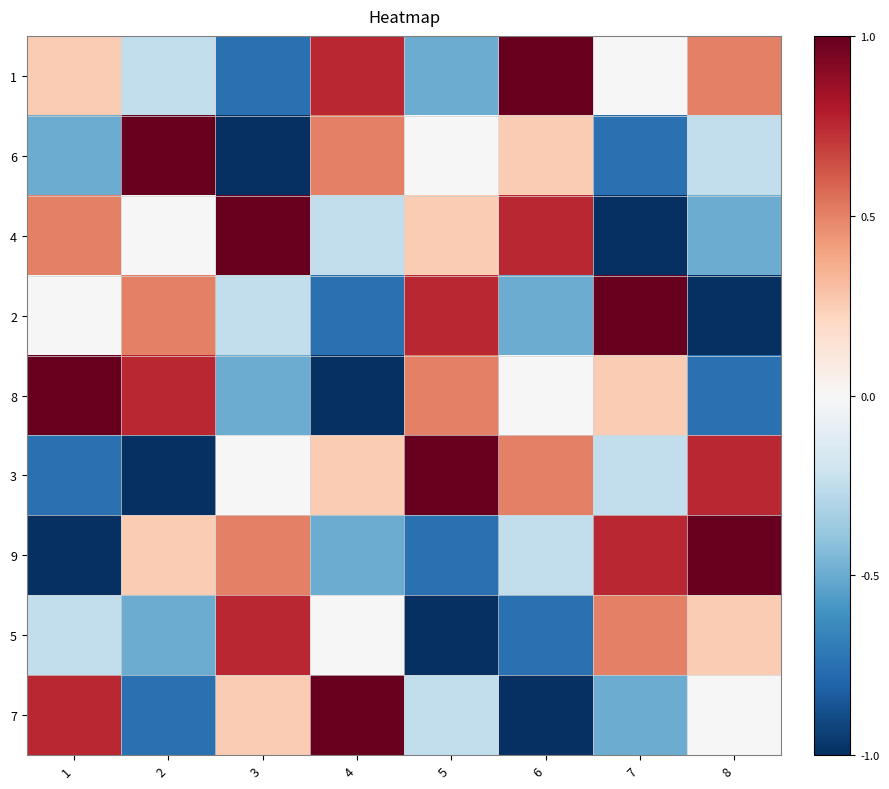

Reading right to left, what are all the values shown in this chart?

1: 8=0.5	7=0.0	6=1.0	5=-0.5	4=0.8	3=-0.8	2=-0.2	1=0.2
6: 8=-0.2	7=-0.8	6=0.2	5=0.0	4=0.5	3=-1.0	2=1.0	1=-0.5
4: 8=-0.5	7=-1.0	6=0.8	5=0.2	4=-0.2	3=1.0	2=0.0	1=0.5
2: 8=-1.0	7=1.0	6=-0.5	5=0.8	4=-0.8	3=-0.2	2=0.5	1=0.0
8: 8=-0.8	7=0.2	6=0.0	5=0.5	4=-1.0	3=-0.5	2=0.8	1=1.0
3: 8=0.8	7=-0.2	6=0.5	5=1.0	4=0.2	3=0.0	2=-1.0	1=-0.8
9: 8=1.0	7=0.8	6=-0.2	5=-0.8	4=-0.5	3=0.5	2=0.2	1=-1.0
5: 8=0.2	7=0.5	6=-0.8	5=-1.0	4=0.0	3=0.8	2=-0.5	1=-0.2
7: 8=0.0	7=-0.5	6=-1.0	5=-0.2	4=1.0	3=0.2	2=-0.8	1=0.8